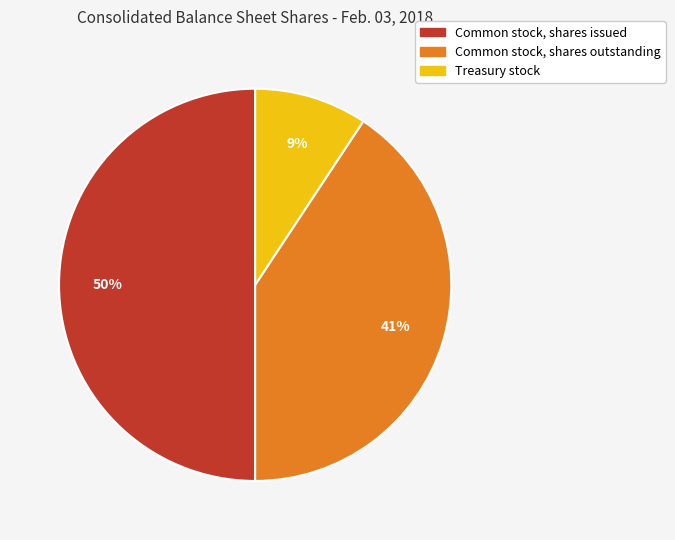

How many slices are in this pie chart?

3